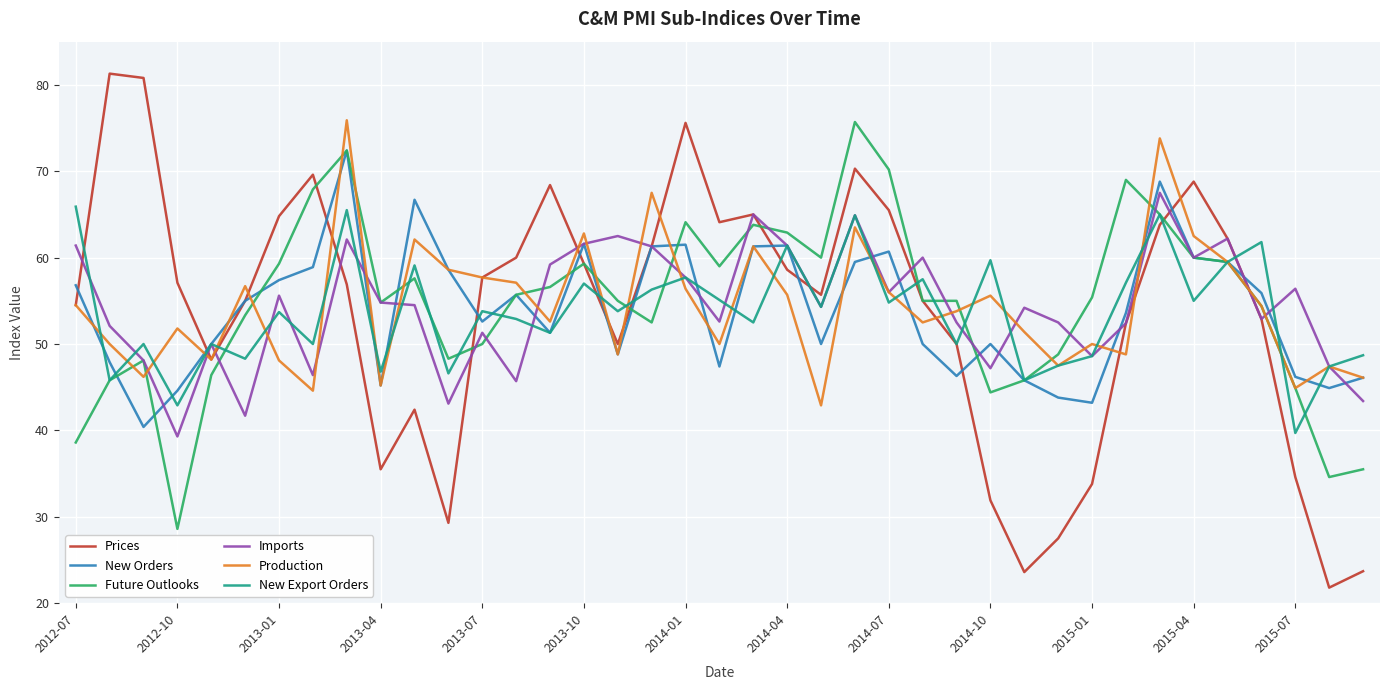

What is the smallest value displayed?

21.8